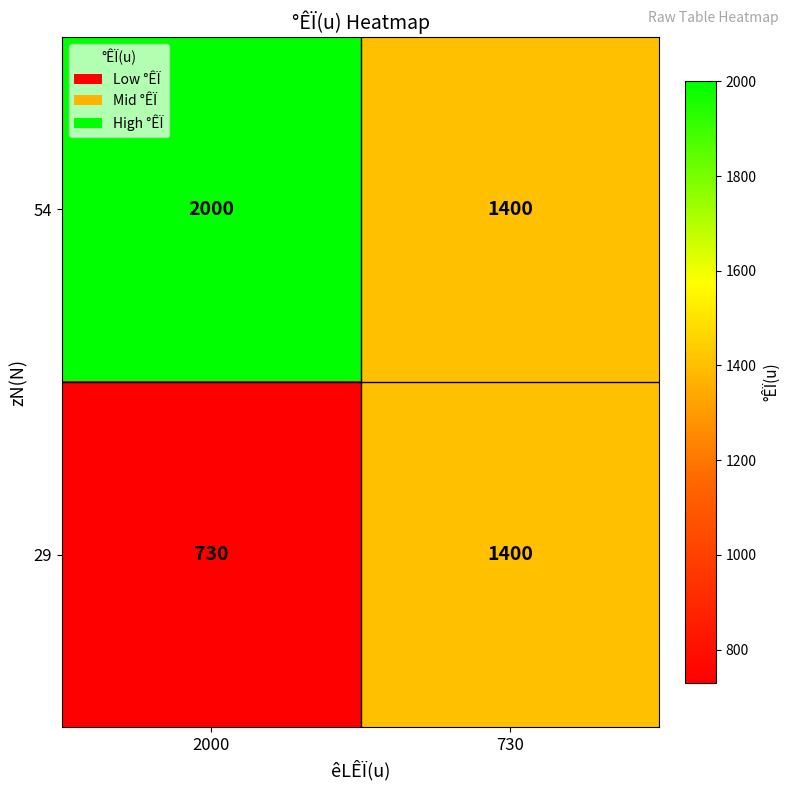

Reading left to right, list all the values displayed in this chart.

54: 2000=2000	730=1400
29: 2000=730	730=1400